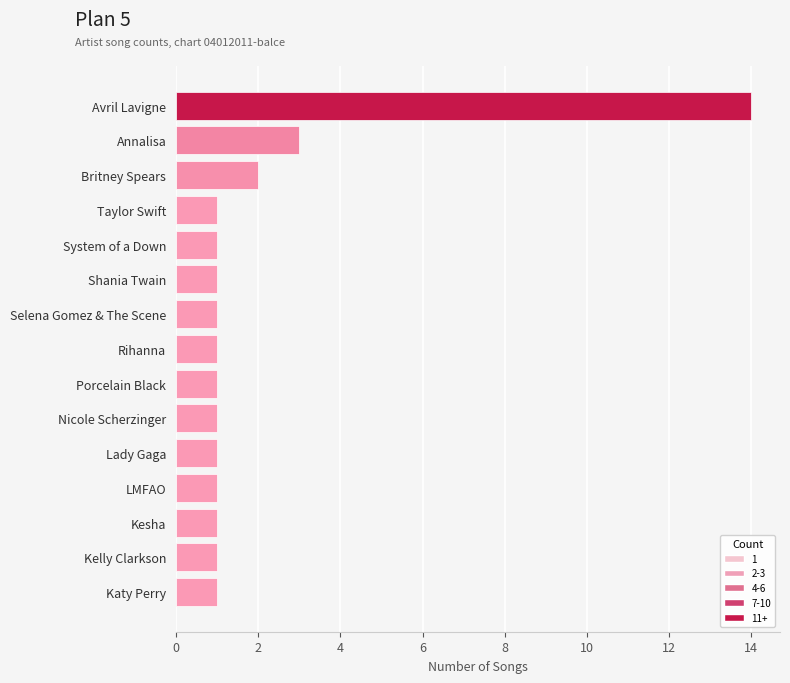

What is the change in value from LMFAO to Britney Spears?

+1